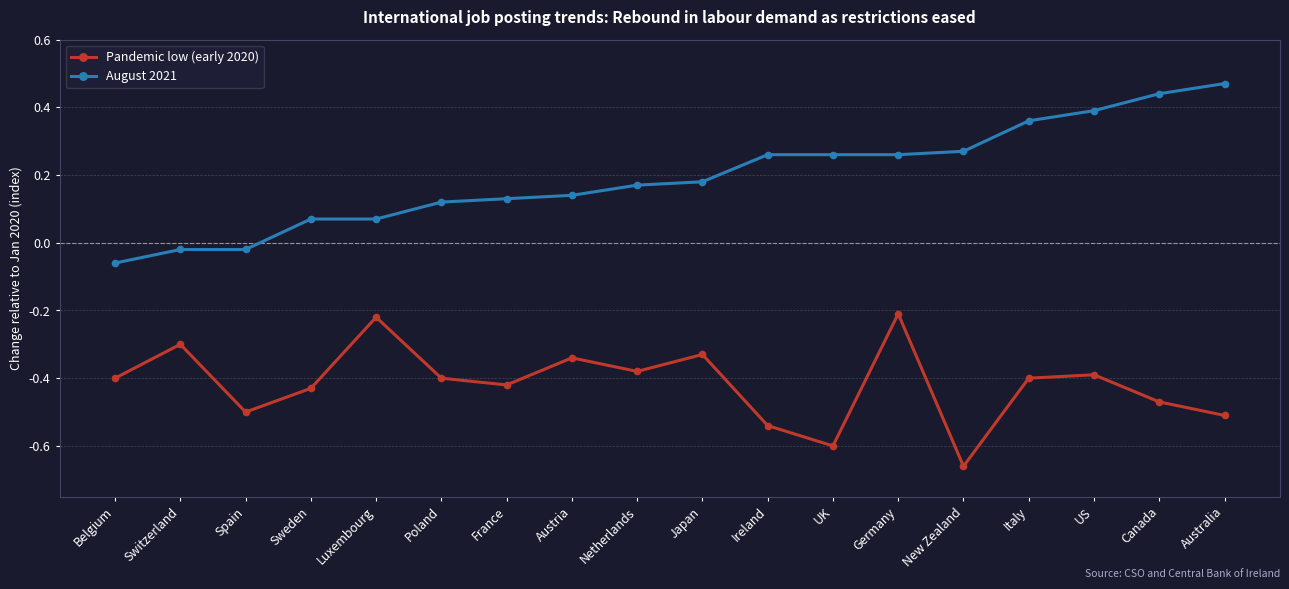

The value of Pandemic low (early 2020) at Spain is -0.5. True or false?

True